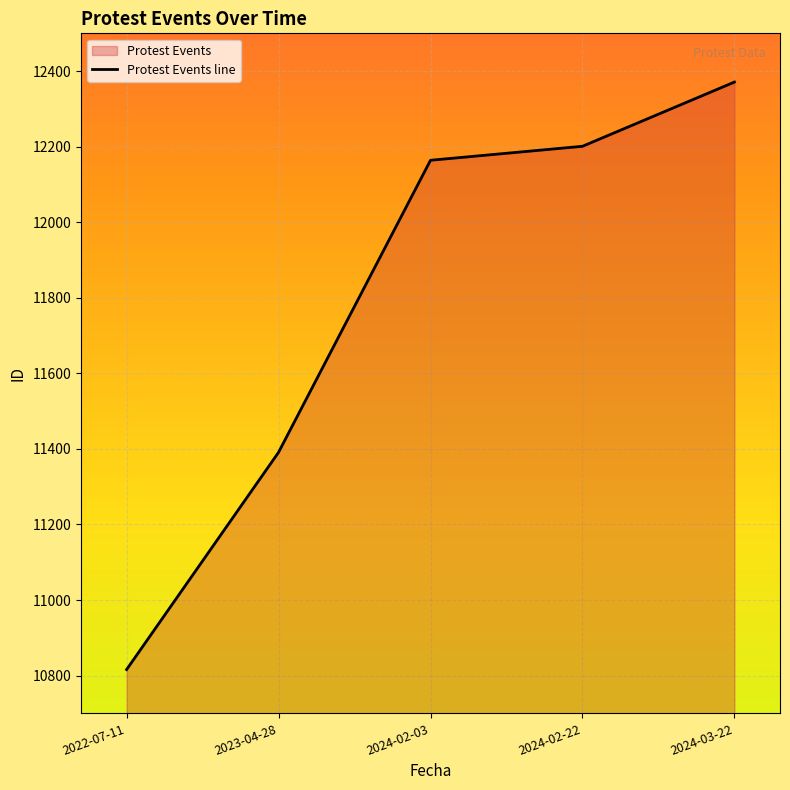

Where is the data nearest to the value 11593?

2023-04-28